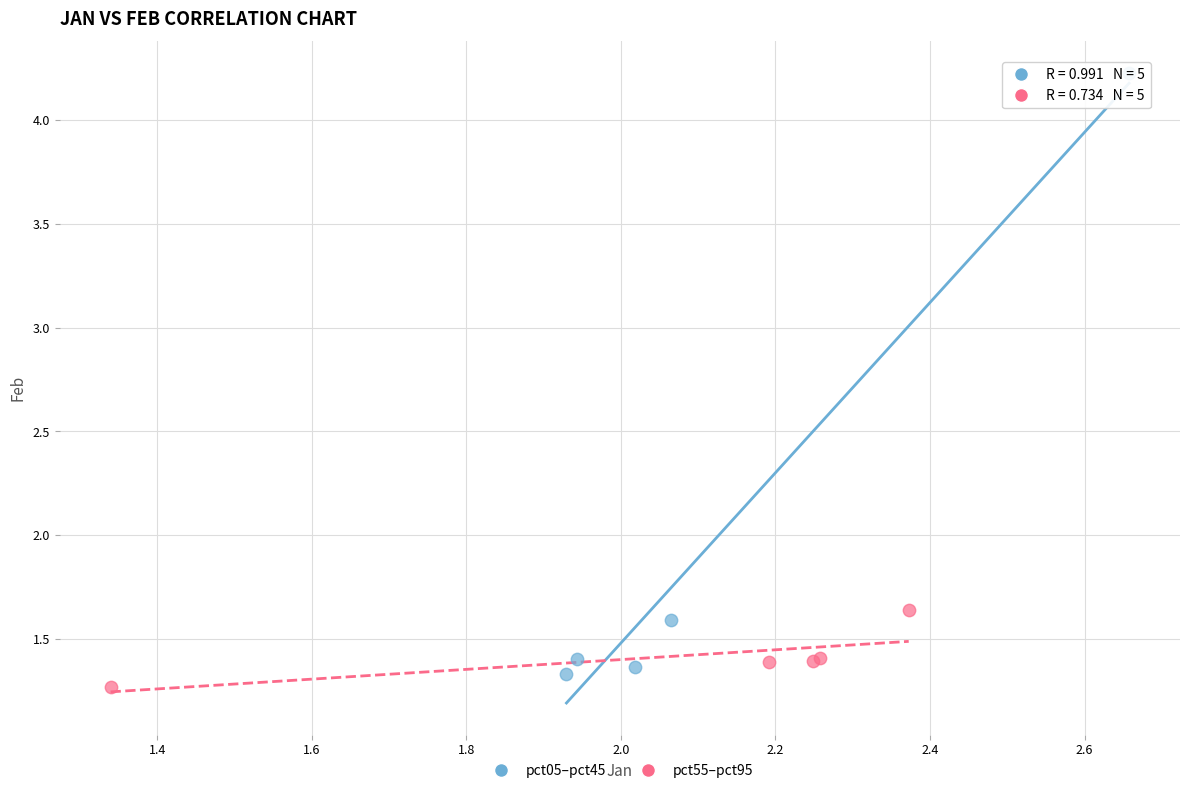

Which series has the largest Y range (max minus min)?

pct05–pct45